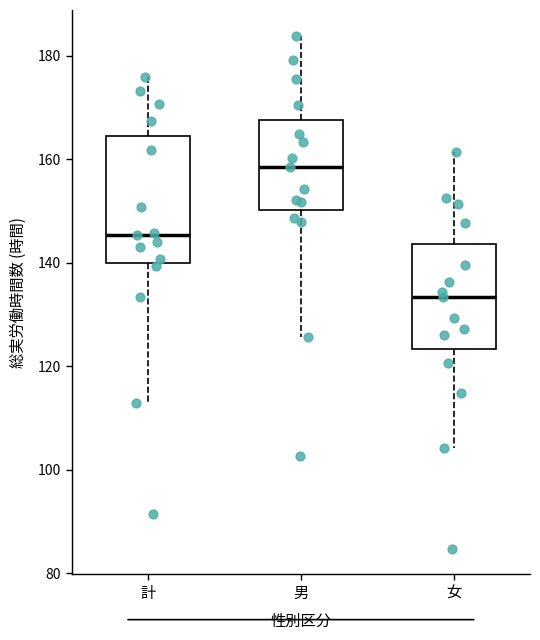

Reading left to right, transcribe this box plot: for each box, give where its median line is, the range the box spans, and where its two whiskers end, as read against the y-axis. The values are not printed on the chart, so give them approximately, as read against the axis.

計: median 146, box 140 to 164, whiskers 112 to 176
男: median 158, box 150 to 168, whiskers 126 to 184
女: median 134, box 124 to 144, whiskers 104 to 162